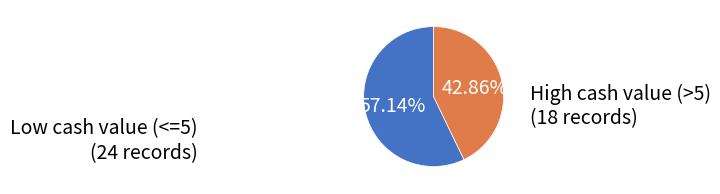

Does any single category account for the majority?

Yes